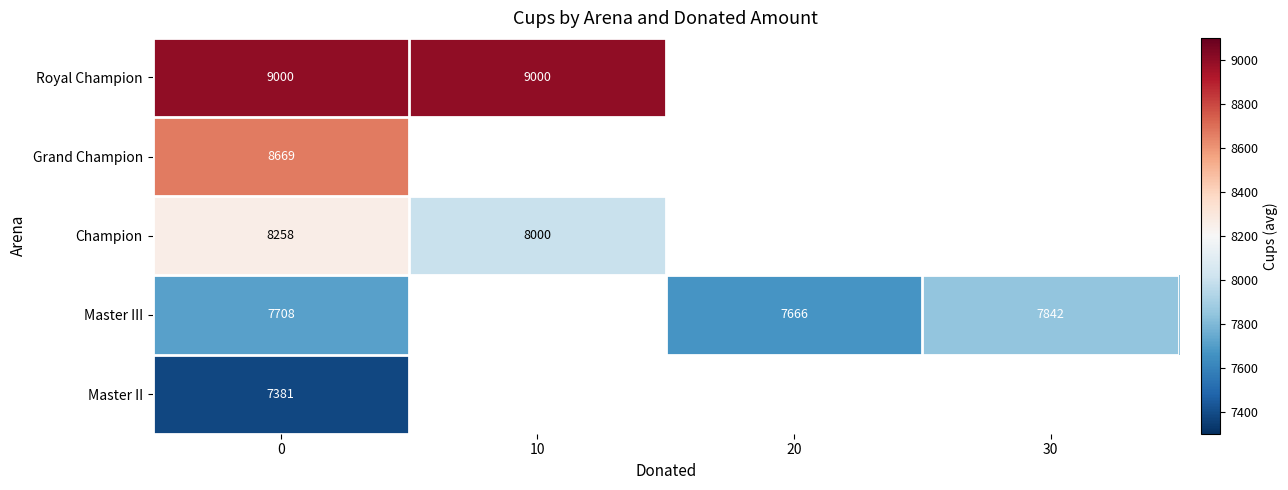

Is it true that Champion equals 2490 at 10?

False